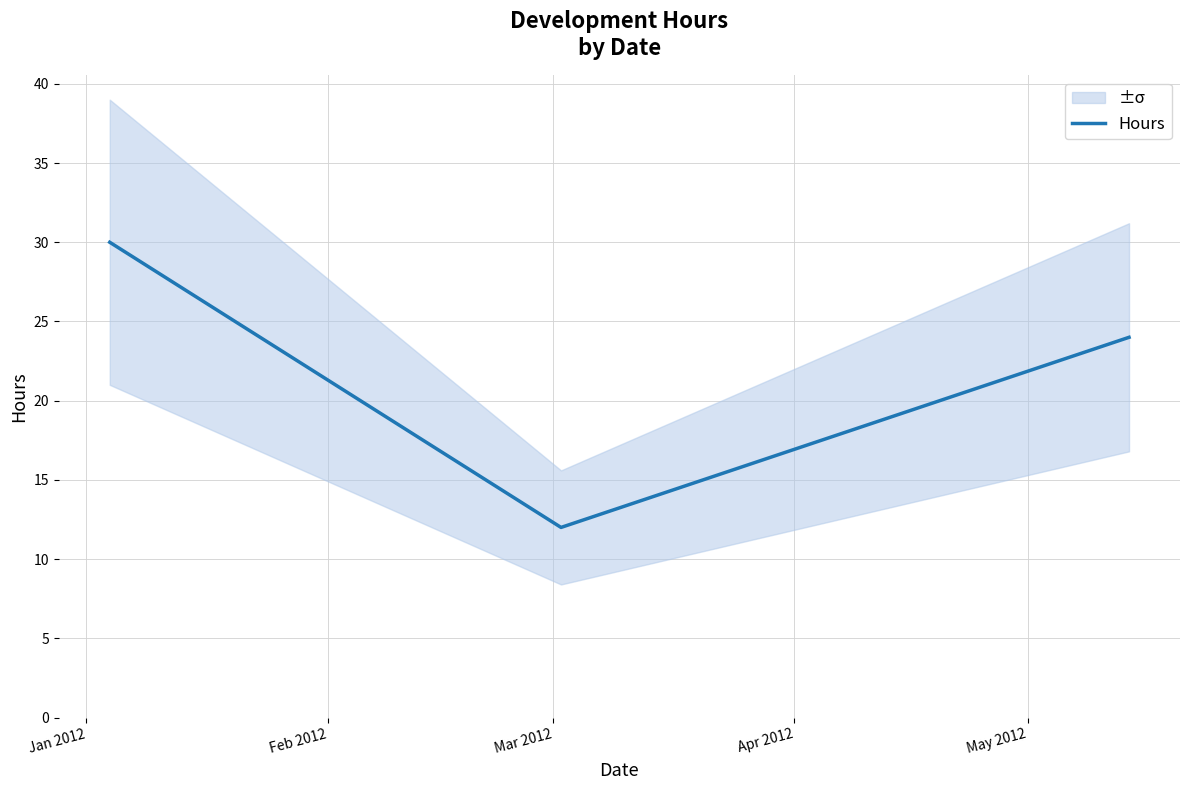

Count the number of categories in the chart.

3